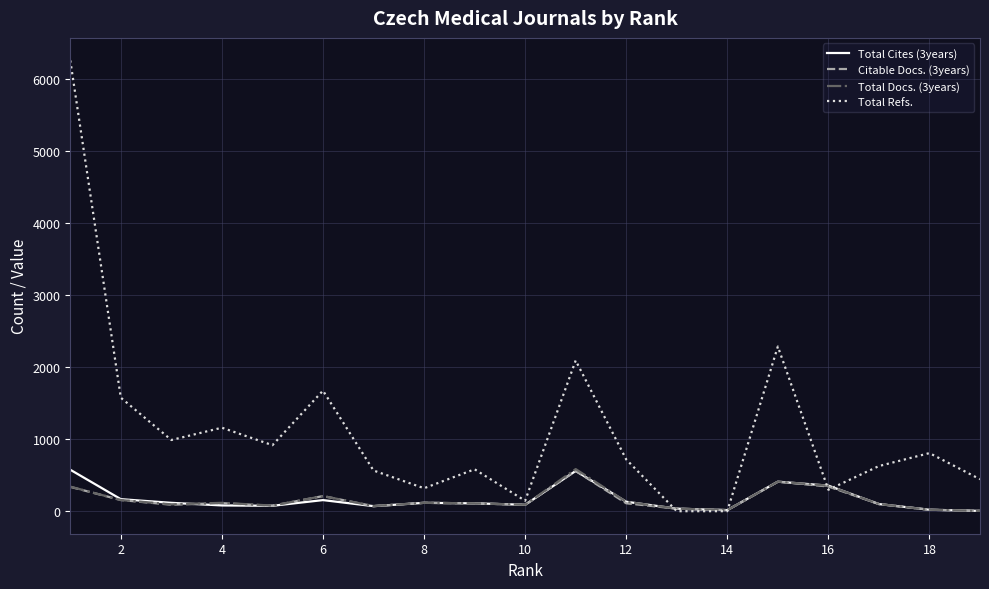

What is the maximum value for Total Refs.?

6263